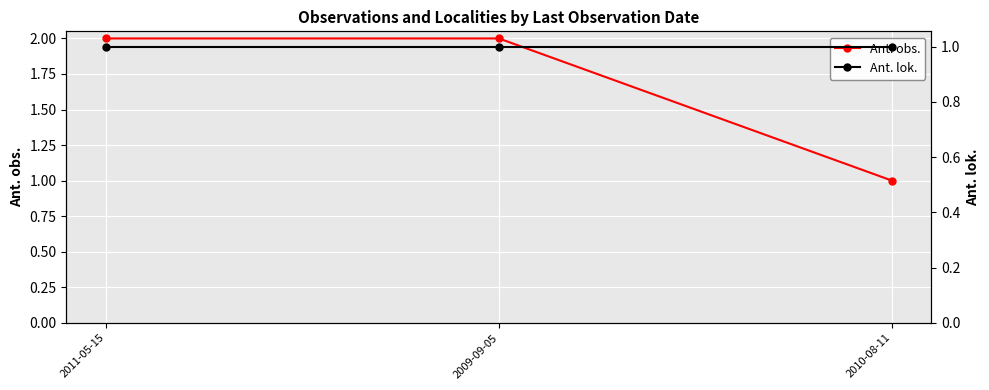

What is the sum of the Ant. obs. values at 2009-09-05 and 2010-08-11?

3